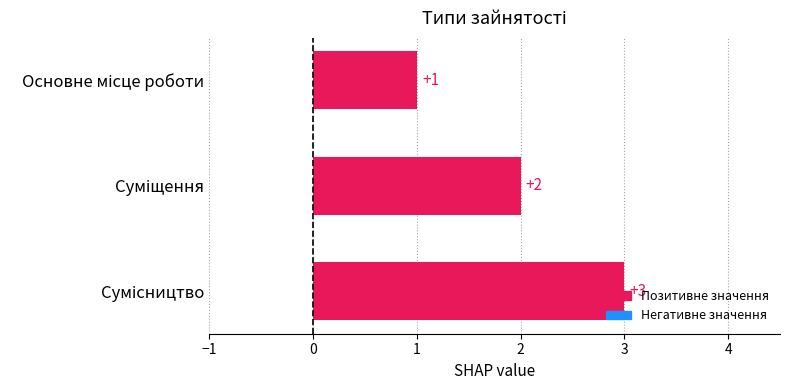

Are the bars horizontal?

Yes